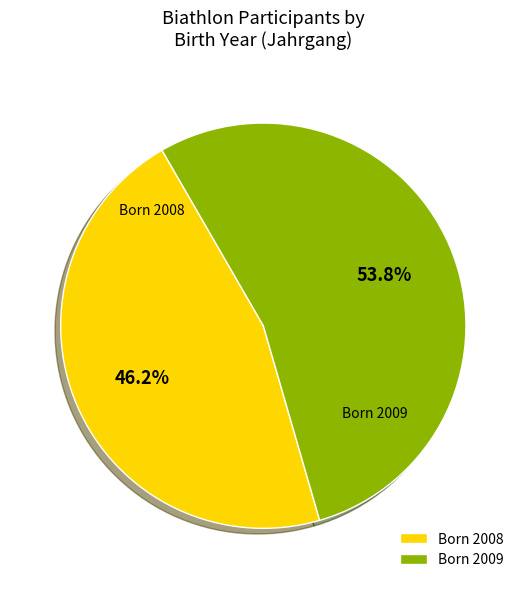

Rank the categories by value from lowest to highest.

Born 2008, Born 2009